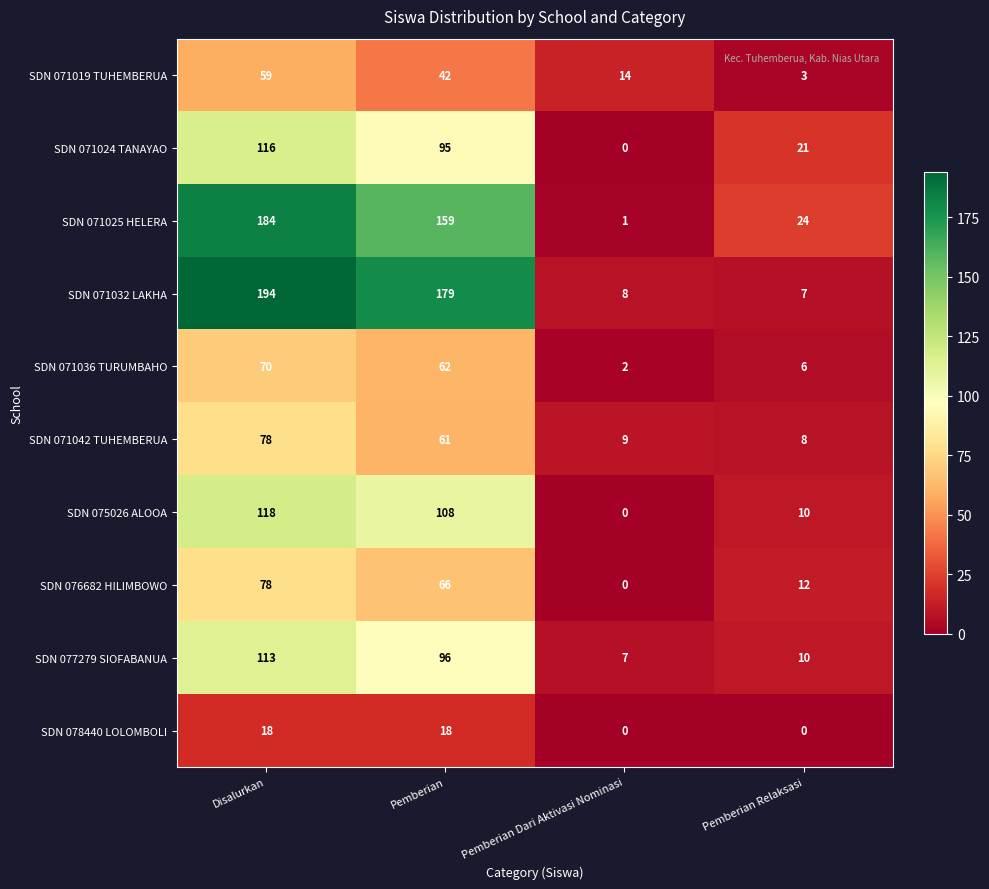

At which category is the sum across all series the highest?

Disalurkan